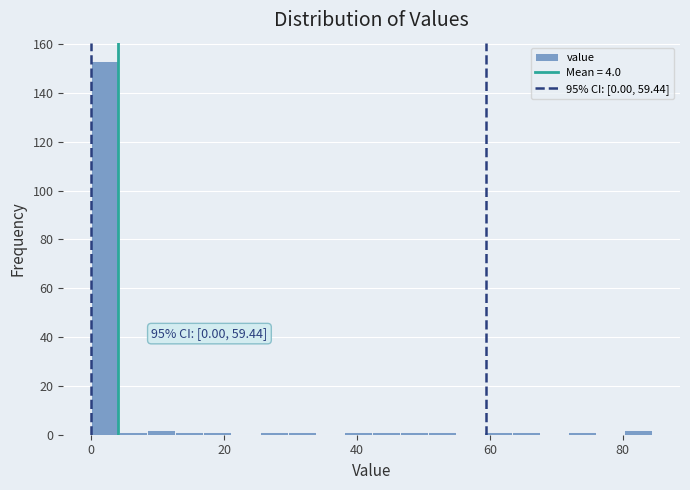

Read against the x-axis, roughly where is the centre of the tallest bar?

2